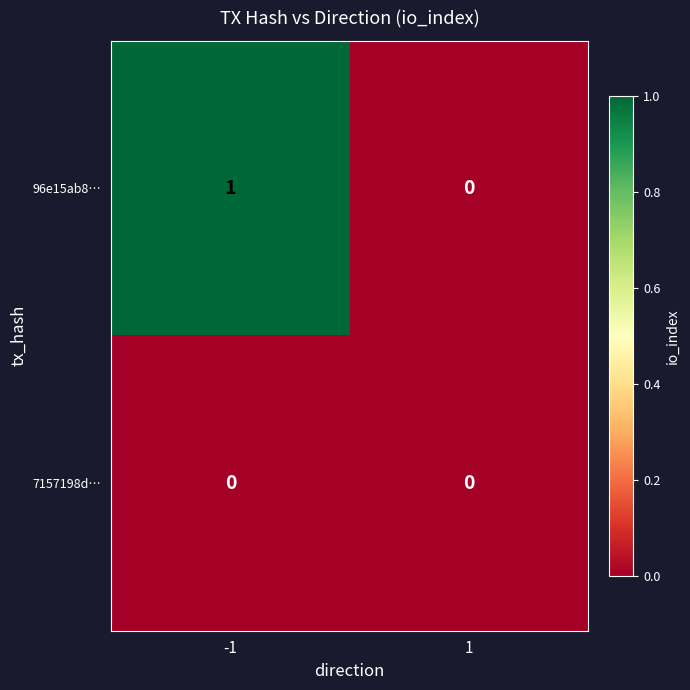

At -1, list the series in order from smallest to largest.

7157198d…, 96e15ab8…